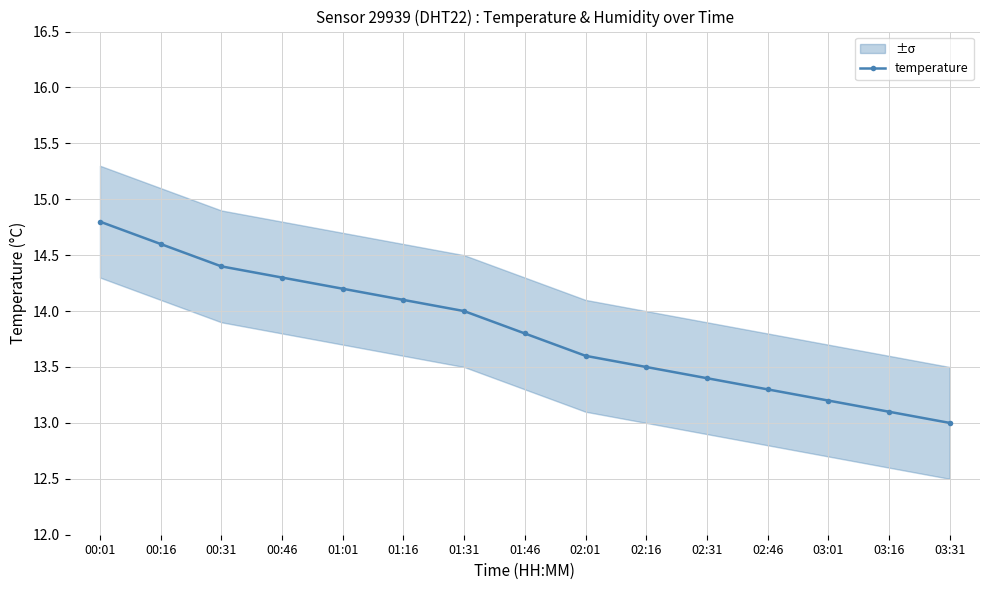

Which has a higher value, 00:31 or 02:01?

00:31